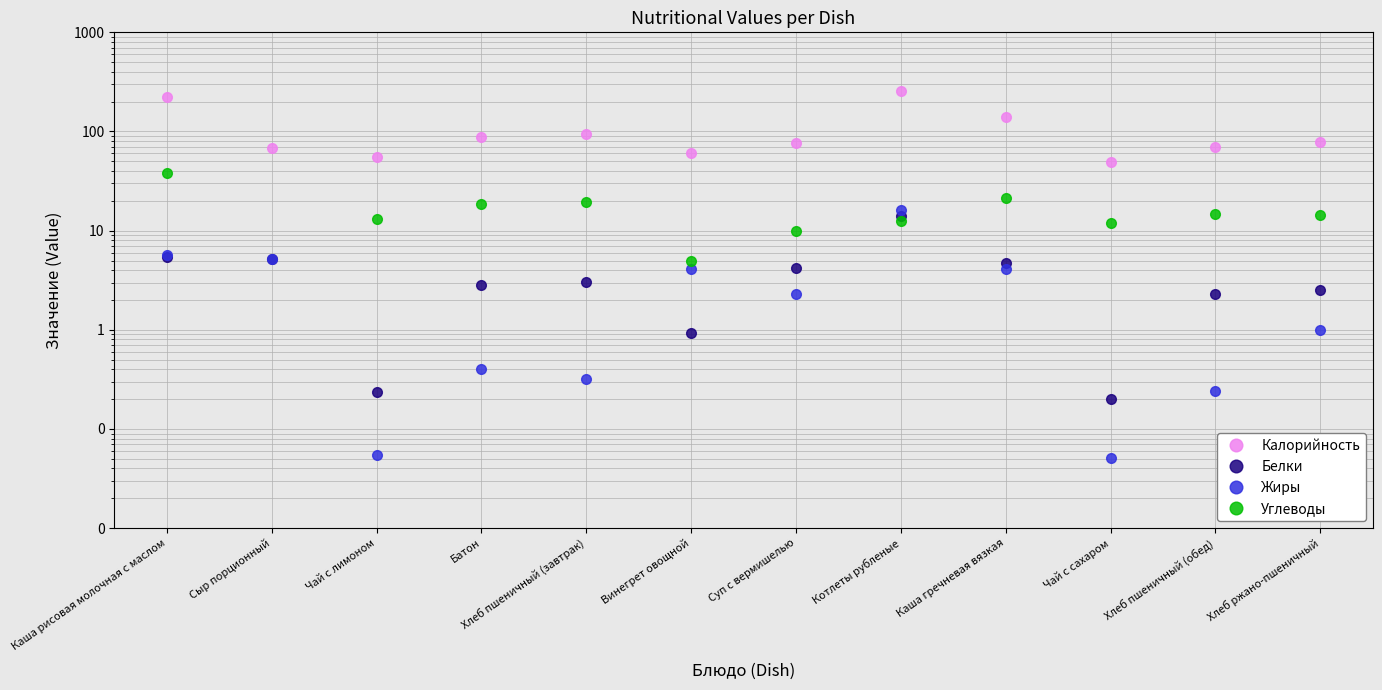

The Углеводы series shows 4.3 at Батон. True or false?

False